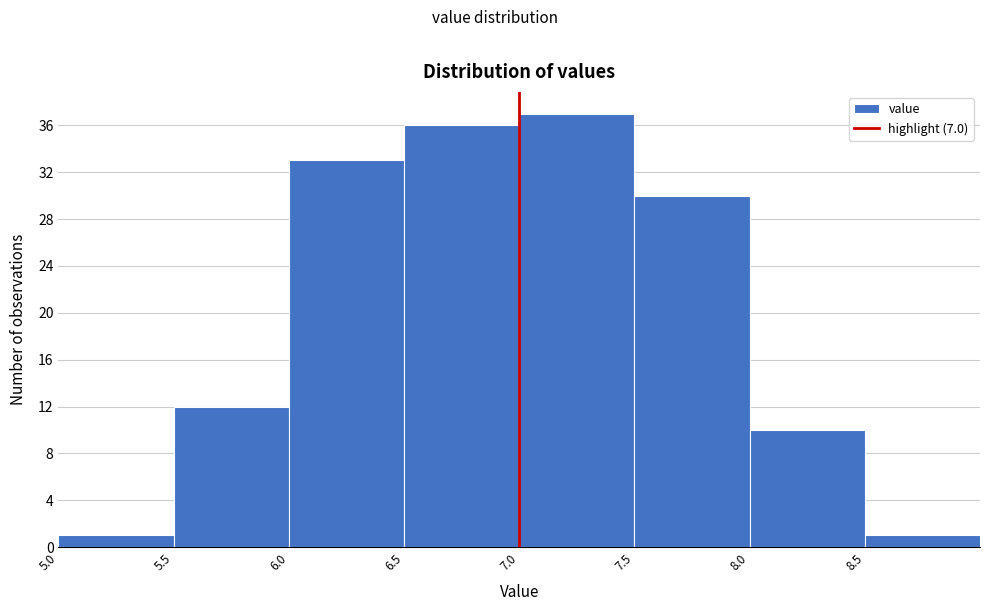

Reading left to right, transcribe this chart: for each bar, give the range it covers on the x-axis and its height. The values are not printed on the chart, so give them approximately, as read against the axis.

5.0 to 5.5: 1
5.5 to 6.0: 12
6.0 to 6.5: 33
6.5 to 7.0: 36
7.0 to 7.5: 37
7.5 to 8.0: 30
8.0 to 8.5: 10
8.5 to 9.0: 1